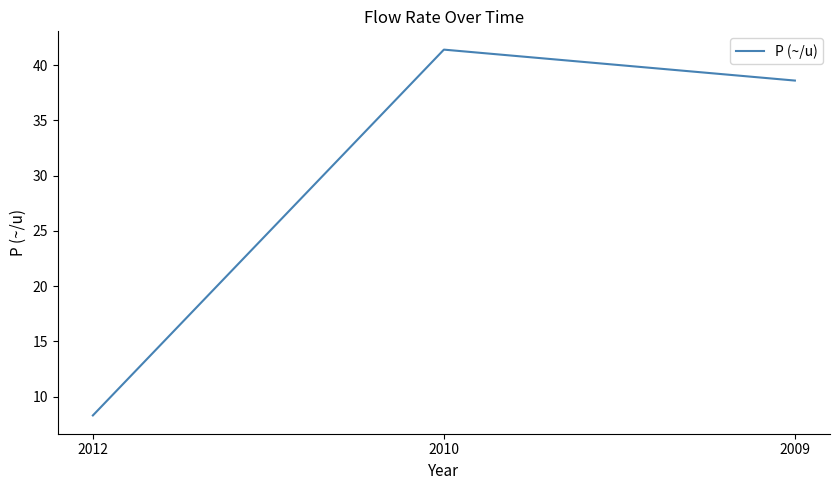

The value at 2009 is 55.9. True or false?

False